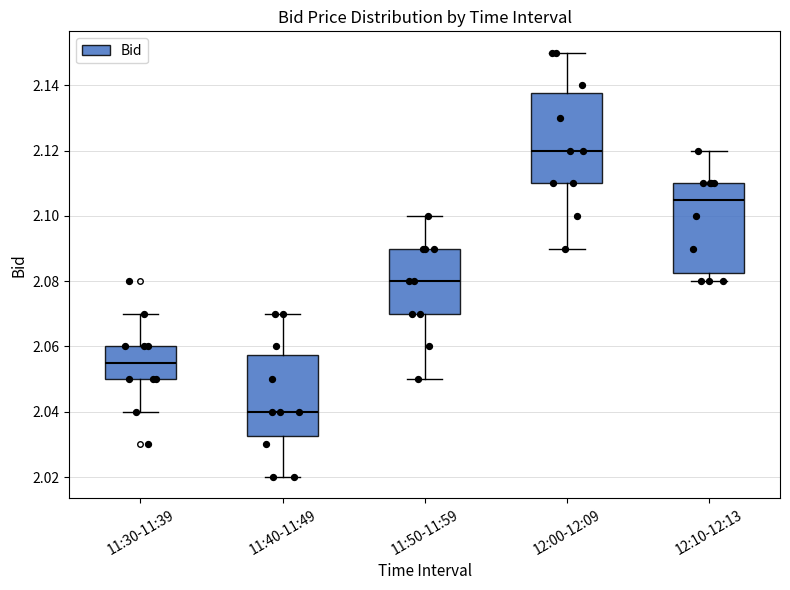

Reading left to right, transcribe this box plot: for each box, give where its median line is, the range the box spans, and where its two whiskers end, as read against the y-axis. The values are not printed on the chart, so give them approximately, as read against the axis.

11:30-11:39: median 2.056, box 2.050 to 2.060, whiskers 2.040 to 2.070
11:40-11:49: median 2.040, box 2.032 to 2.058, whiskers 2.020 to 2.070
11:50-11:59: median 2.080, box 2.070 to 2.090, whiskers 2.050 to 2.100
12:00-12:09: median 2.120, box 2.110 to 2.138, whiskers 2.090 to 2.150
12:10-12:13: median 2.106, box 2.082 to 2.110, whiskers 2.080 to 2.120